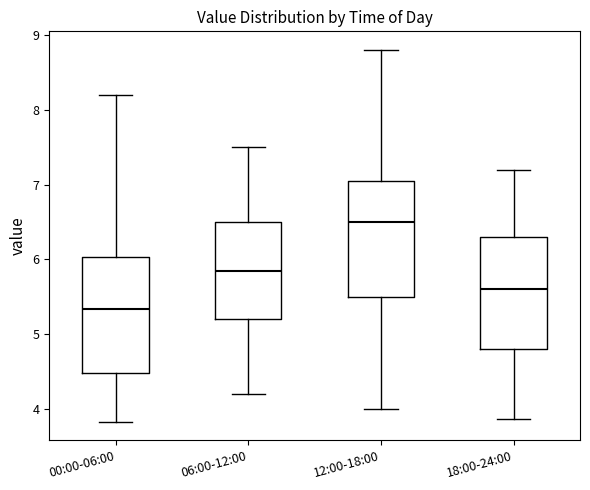

Reading left to right, transcribe this box plot: for each box, give where its median line is, the range the box spans, and where its two whiskers end, as read against the y-axis. The values are not printed on the chart, so give them approximately, as read against the axis.

00:00-06:00: median 5.3, box 4.5 to 6.0, whiskers 3.8 to 8.2
06:00-12:00: median 5.9, box 5.2 to 6.5, whiskers 4.2 to 7.5
12:00-18:00: median 6.5, box 5.5 to 7.1, whiskers 4.0 to 8.8
18:00-24:00: median 5.6, box 4.8 to 6.3, whiskers 3.9 to 7.2